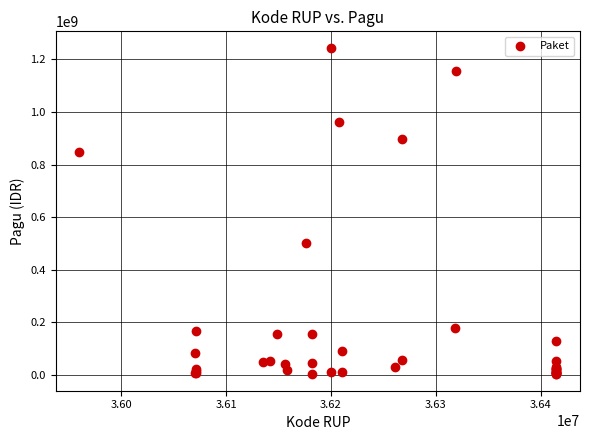

What Y value in the scatter plot is closest to 622840000?

499932000